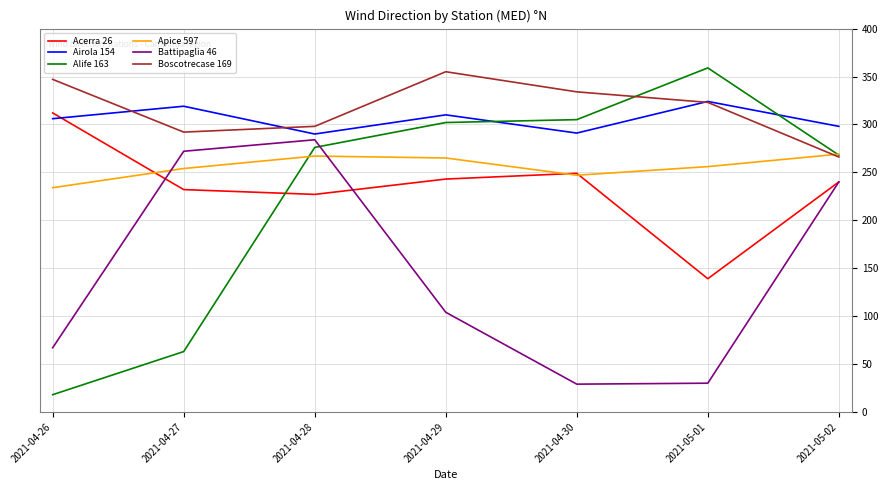

What is the difference between the Apice 597 values at 2021-04-30 and 2021-05-02?

22